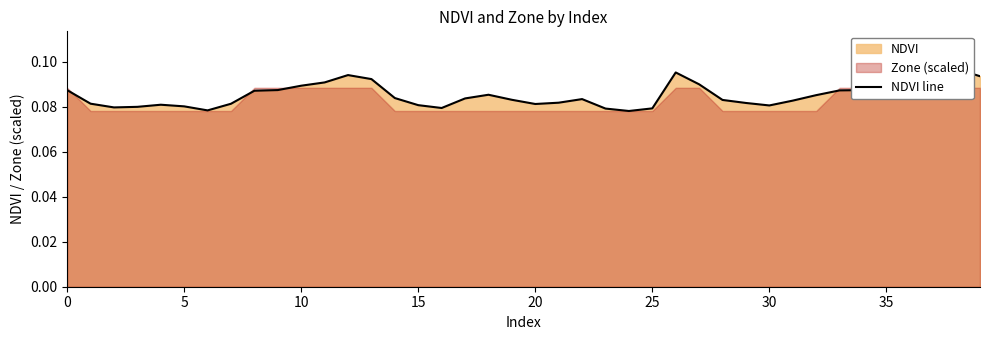

Reading left to right, extract all data points from this chart.

0.1	0.1	0.1	0.1	0.1	0.1	0.1	0.1	0.1	0.1	0.1	0.1	0.1	0.1	0.1	0.1	0.1	0.1	0.1	0.1	0.1	0.1	0.1	0.1	0.1	0.1	0.1	0.1	0.1	0.1	0.1	0.1	0.1	0.1	0.1	0.1	0.1	0.1	0.1	0.1